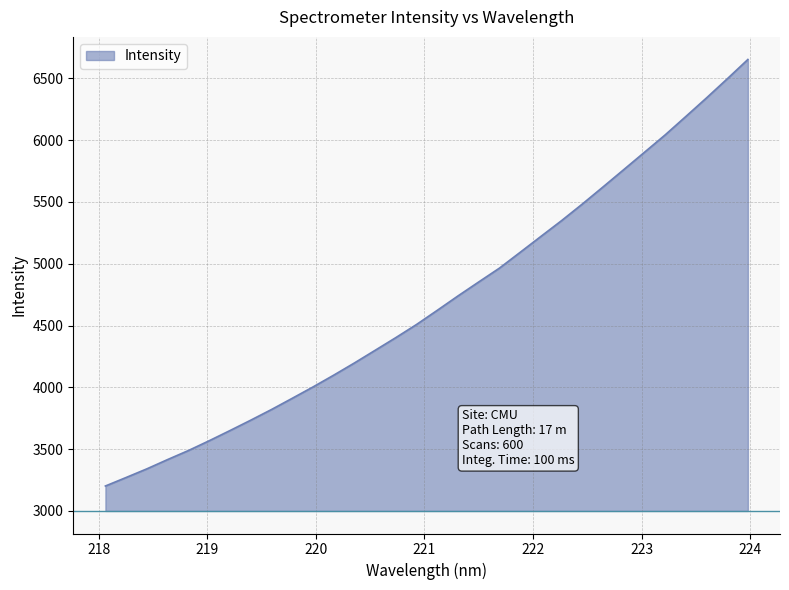

What is the greatest value displayed?

6653.2